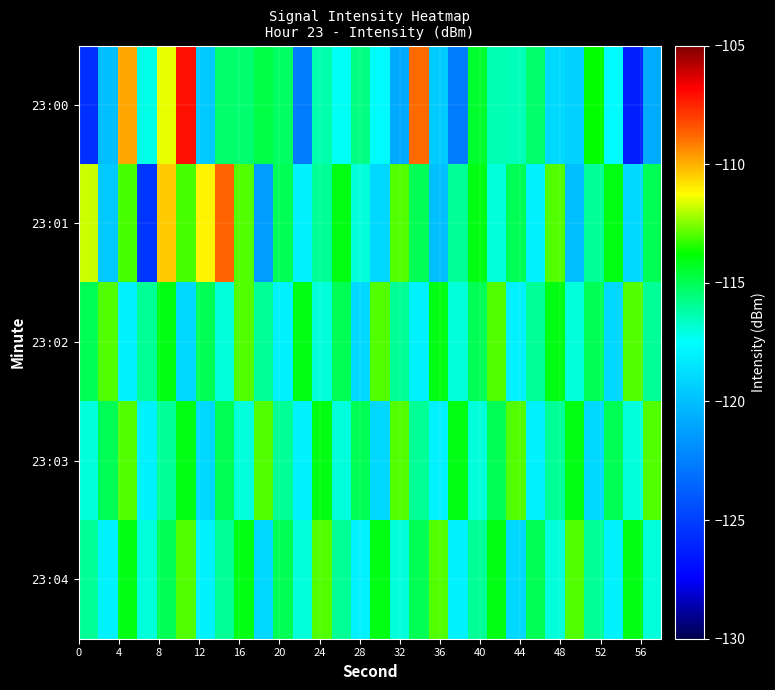

Reading right to left, list all the values displayed in this chart.

23:00: -120.8	-126.2	-117.7	-113.8	-119.2	-118.9	-115.3	-116.5	-116.3	-114.4	-122.6	-119.5	-108.8	-120.8	-117.6	-115.6	-117.4	-116.3	-122.7	-115.2	-114.8	-115.4	-115.3	-119.6	-107.1	-111.5	-117.2	-109.8	-120.0	-125.6
23:01: -115.0	-119.0	-114.0	-116.0	-120.0	-113.0	-118.0	-115.0	-117.0	-114.0	-116.0	-120.0	-115.0	-113.0	-119.0	-117.0	-114.0	-116.0	-118.0	-115.0	-121.4	-113.0	-108.7	-111.1	-113.1	-110.4	-125.3	-113.1	-119.6	-111.8
23:02: -116.0	-113.0	-119.0	-115.0	-117.0	-114.0	-116.0	-118.0	-113.0	-115.0	-117.0	-114.0	-118.0	-116.0	-113.0	-119.0	-115.0	-117.0	-114.0	-118.0	-116.0	-113.0	-117.0	-115.0	-119.0	-114.0	-116.0	-118.0	-113.0	-115.0
23:03: -113.0	-117.0	-115.0	-119.0	-114.0	-116.0	-118.0	-113.0	-115.0	-117.0	-114.0	-118.0	-116.0	-113.0	-119.0	-115.0	-117.0	-114.0	-118.0	-116.0	-113.0	-117.0	-115.0	-119.0	-114.0	-116.0	-118.0	-113.0	-115.0	-117.0
23:04: -117.0	-114.0	-118.0	-116.0	-113.0	-117.0	-115.0	-119.0	-114.0	-116.0	-118.0	-113.0	-115.0	-117.0	-114.0	-118.0	-116.0	-113.0	-117.0	-115.0	-119.0	-114.0	-116.0	-118.0	-113.0	-115.0	-117.0	-114.0	-118.0	-116.0